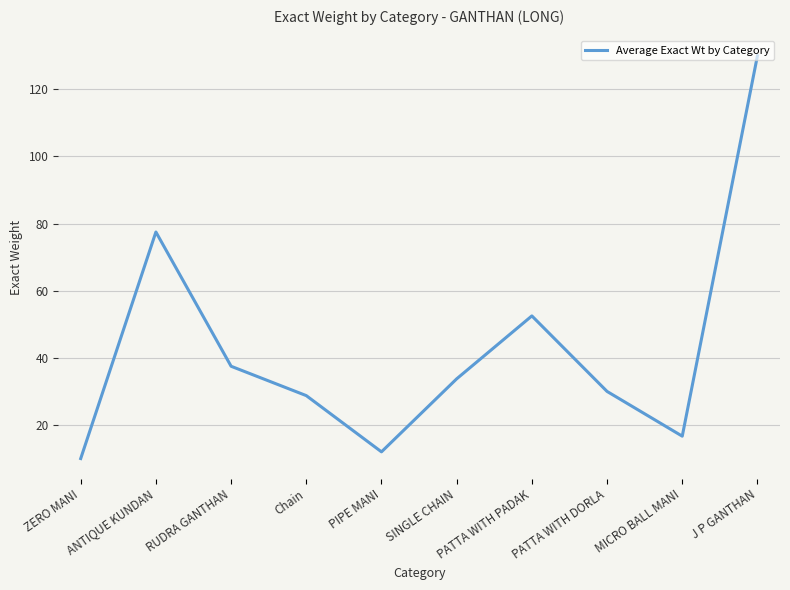

What position from the left is J P GANTHAN?

10